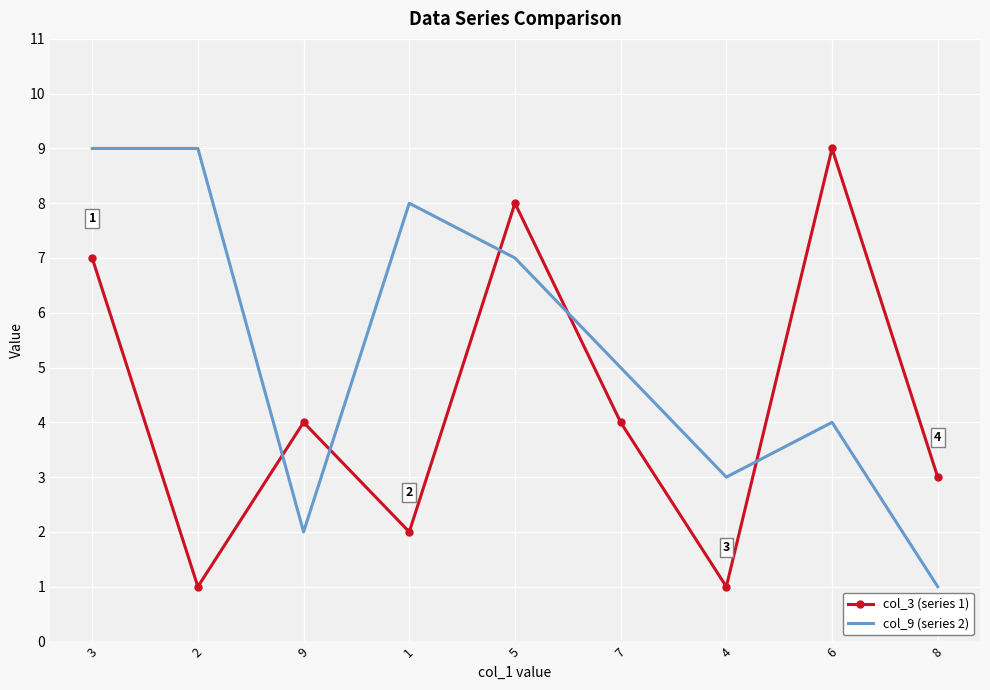

What is the minimum value shown in the chart?

1